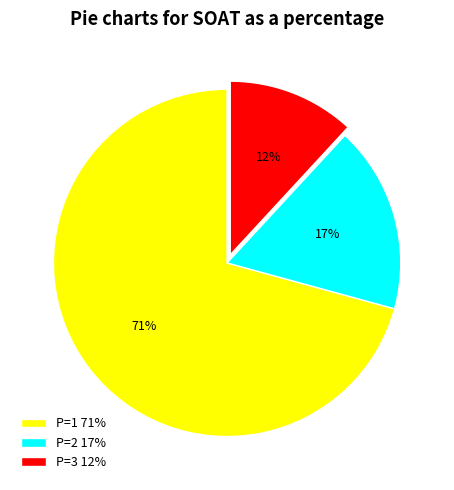

Combined, do P=1 71% and P=3 12% account for over 50%?

Yes